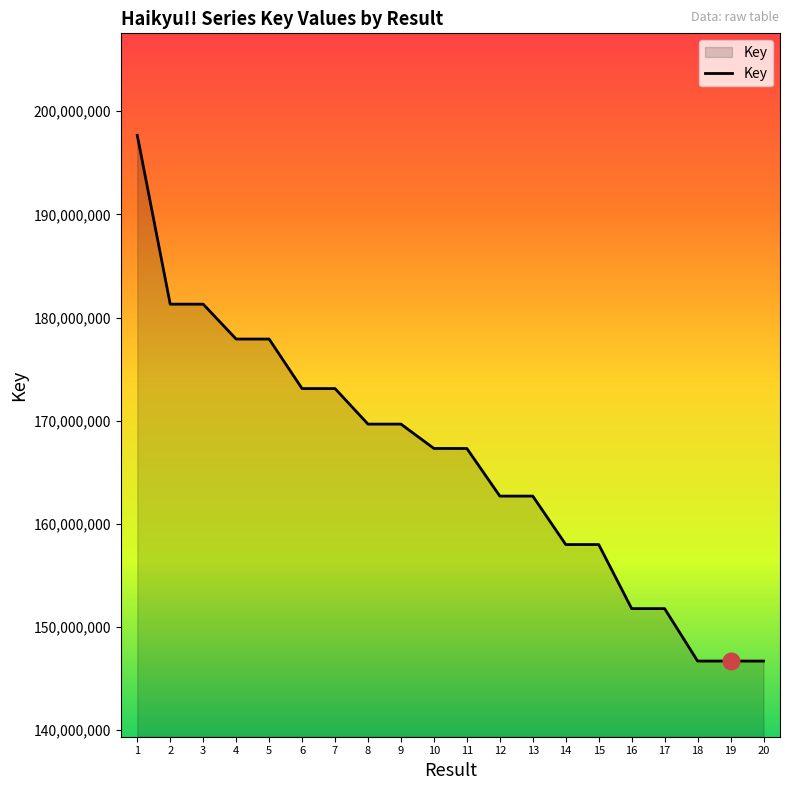

The value at 14 is 157990247. True or false?

True